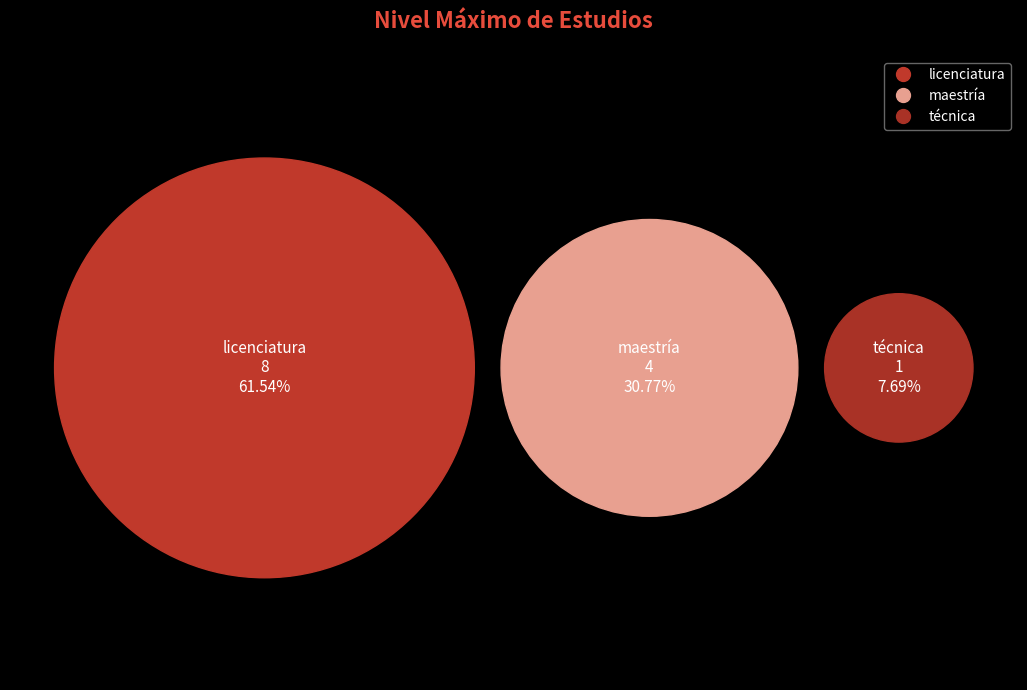

True or false: maestría accounts for 18% of the total.

False